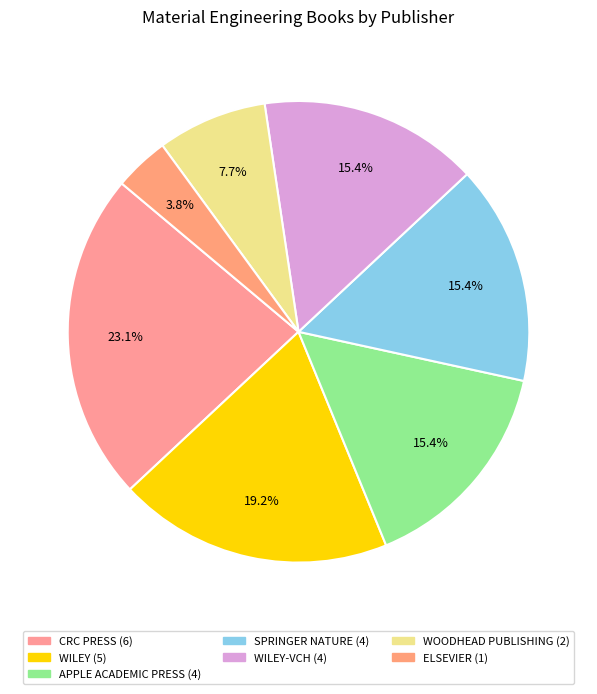

Which category has the smallest portion of the pie?

ELSEVIER